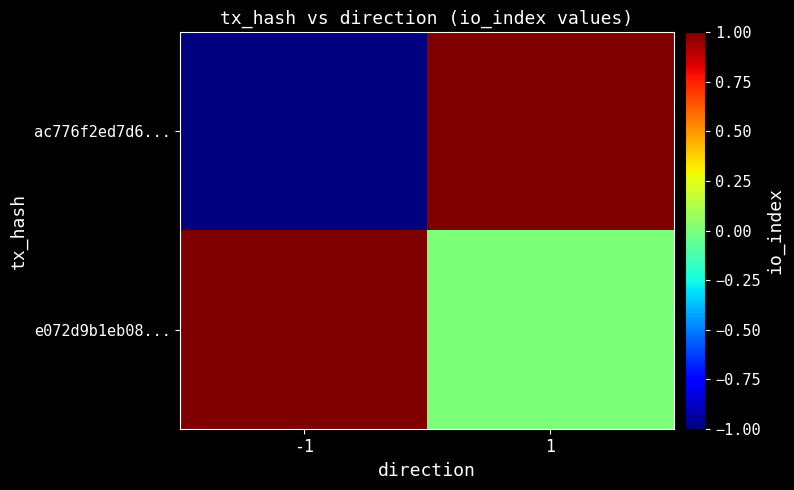

Which label corresponds to the largest value in the chart?

1